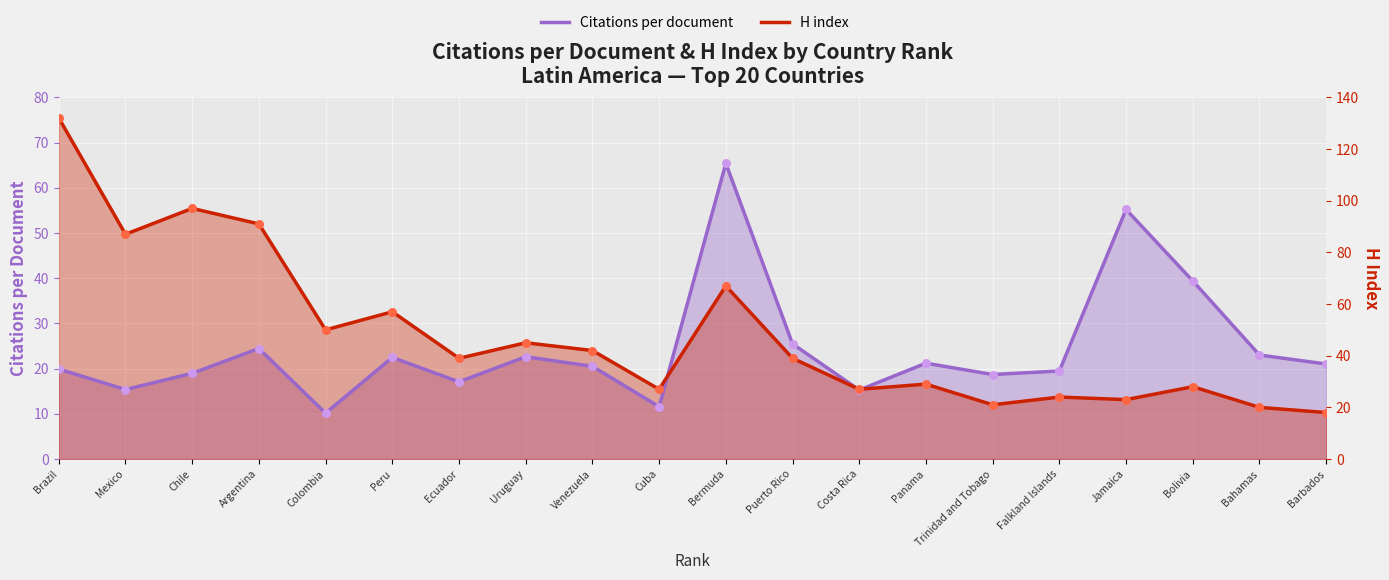

At how many categories does at least one series exceed 69?

1